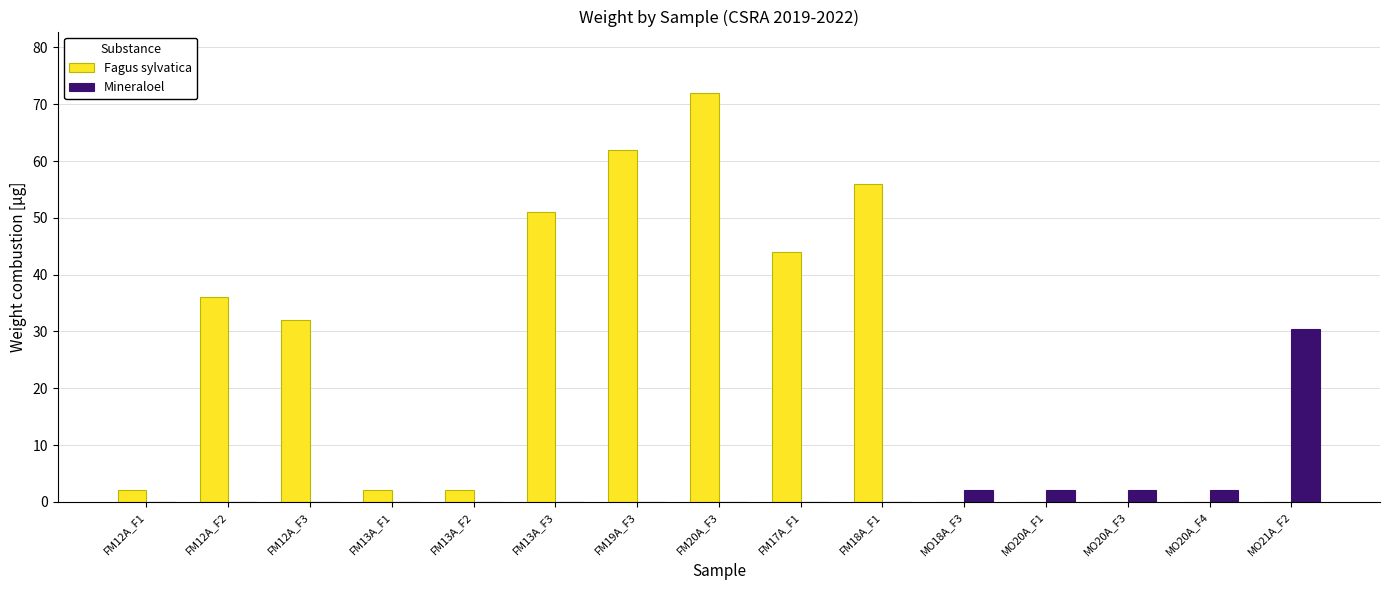

What is the total value across all series at FM13A_F3?

51.0